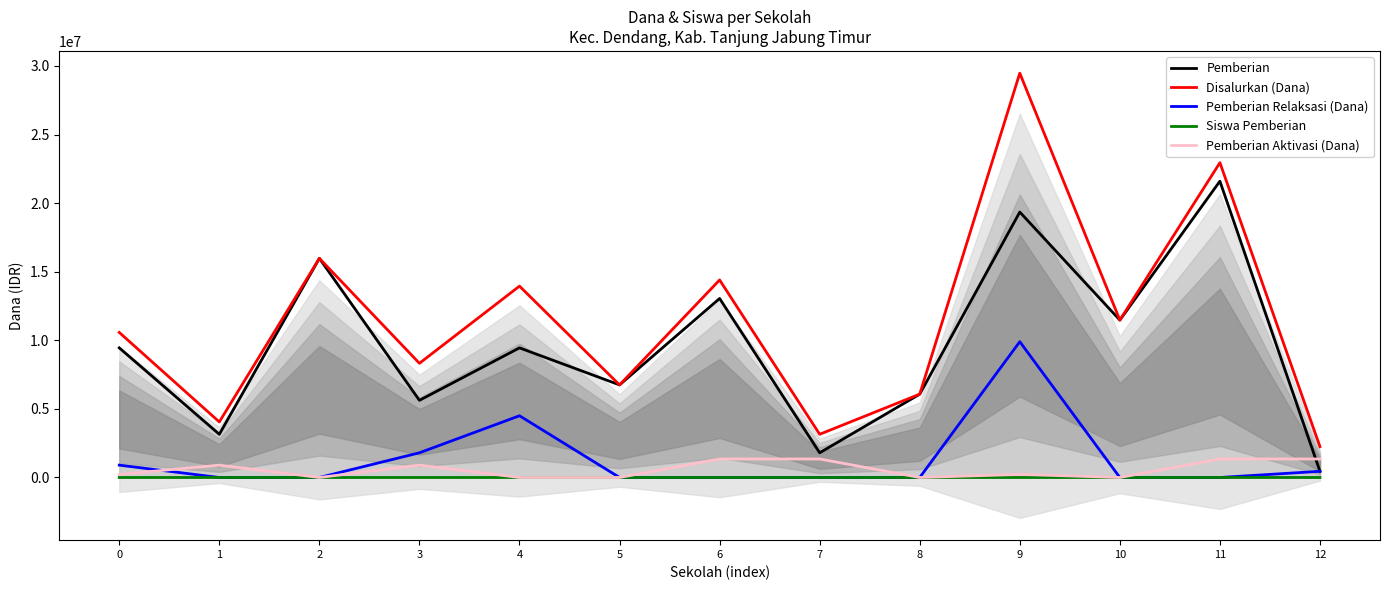

What is the sum of the Pemberian values at 7 and 6?

14850000